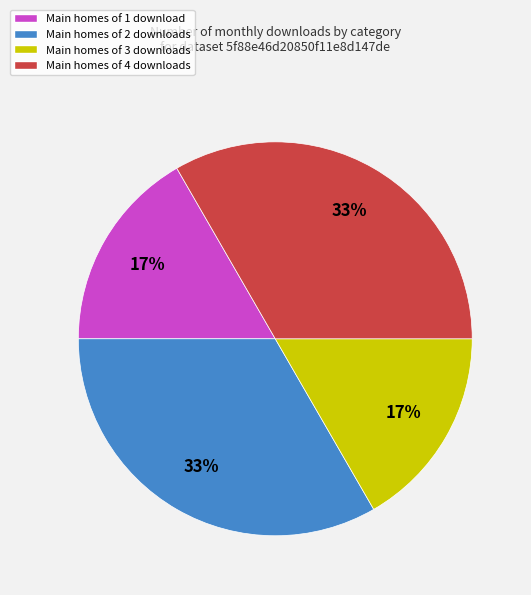

Is the sum of Main homes of 3 downloads and Main homes of 1 download greater than half?

No